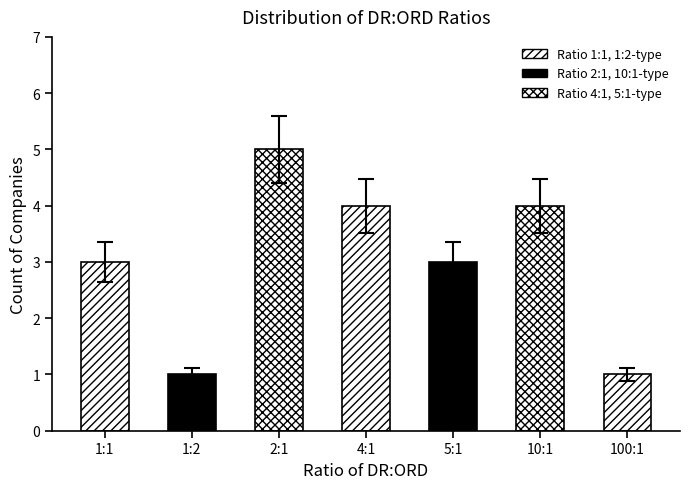

What is the ratio of the value at 4:1 to the value at 5:1?

1.3